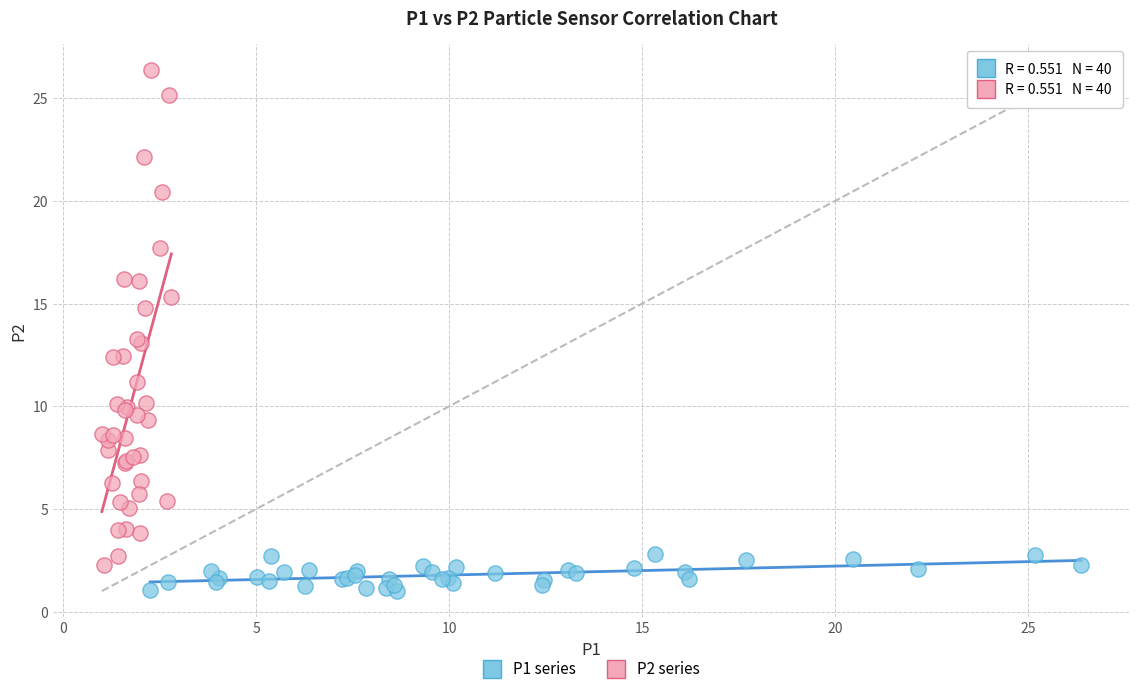

Which series has the largest Y range (max minus min)?

P2 series